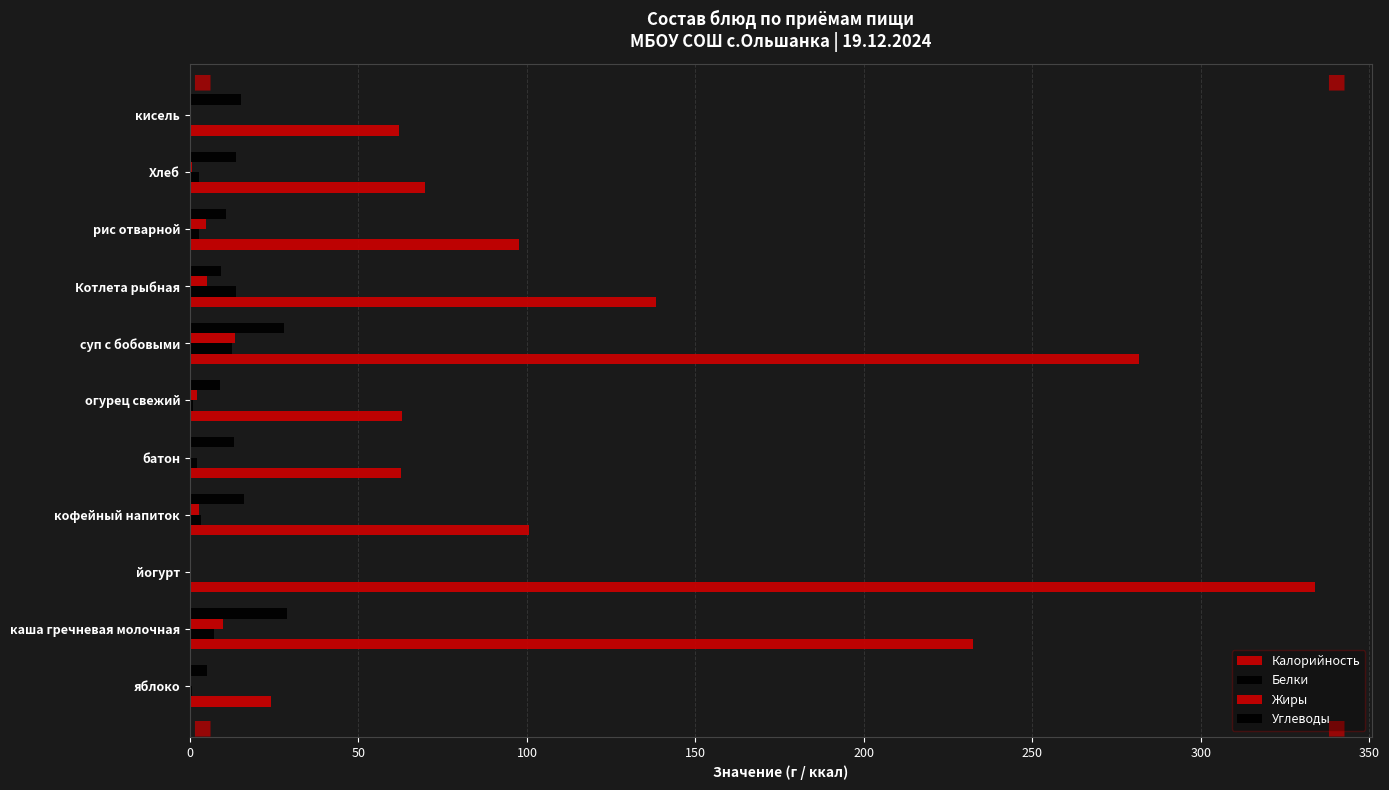

How many categories are shown in the chart?

11